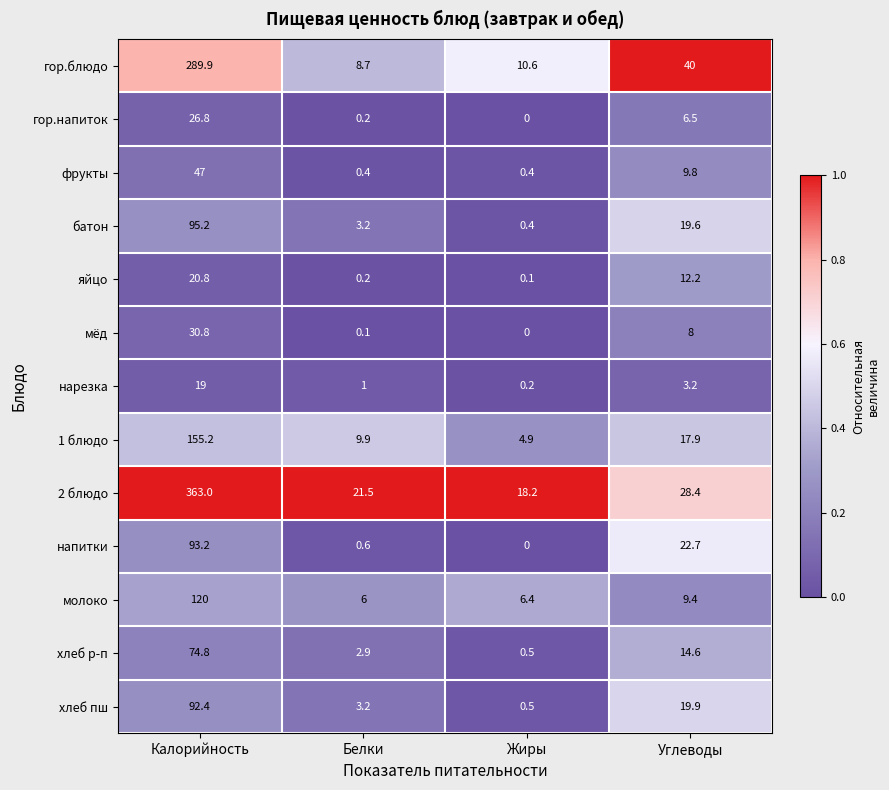

List the series in order of their peak value, highest first.

2 блюдо, гор.блюдо, 1 блюдо, молоко, батон, напитки, хлеб пш, хлеб р-п, фрукты, мёд, гор.напиток, яйцо, нарезка